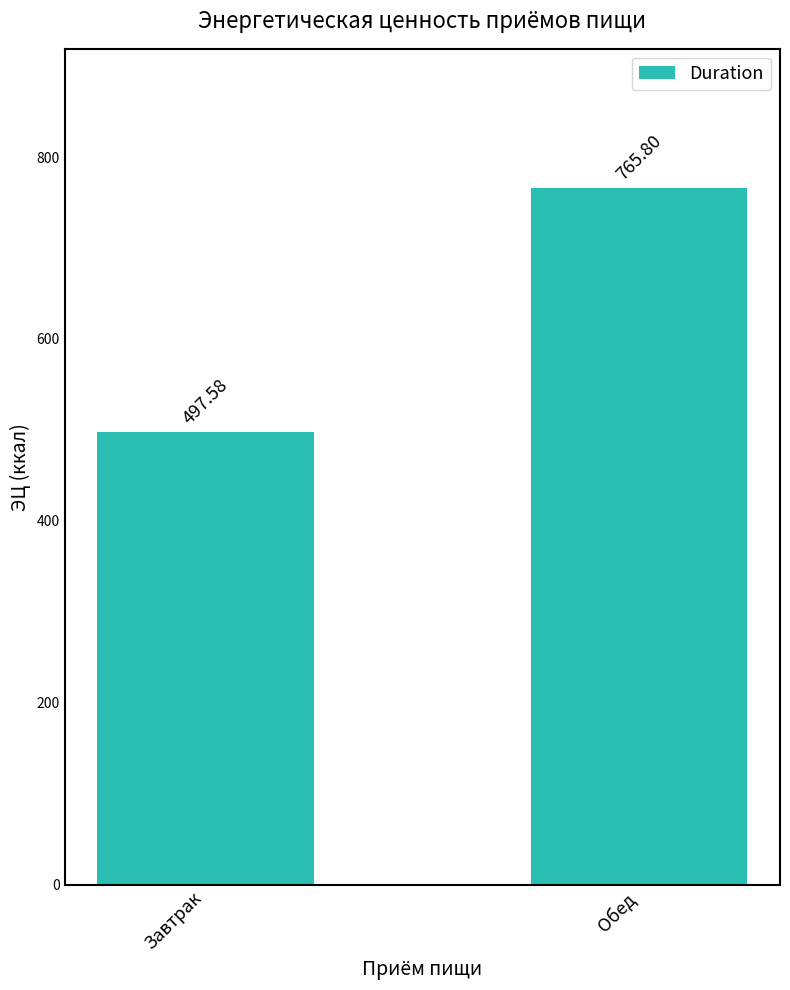

What is the sum of all values?

1263.4